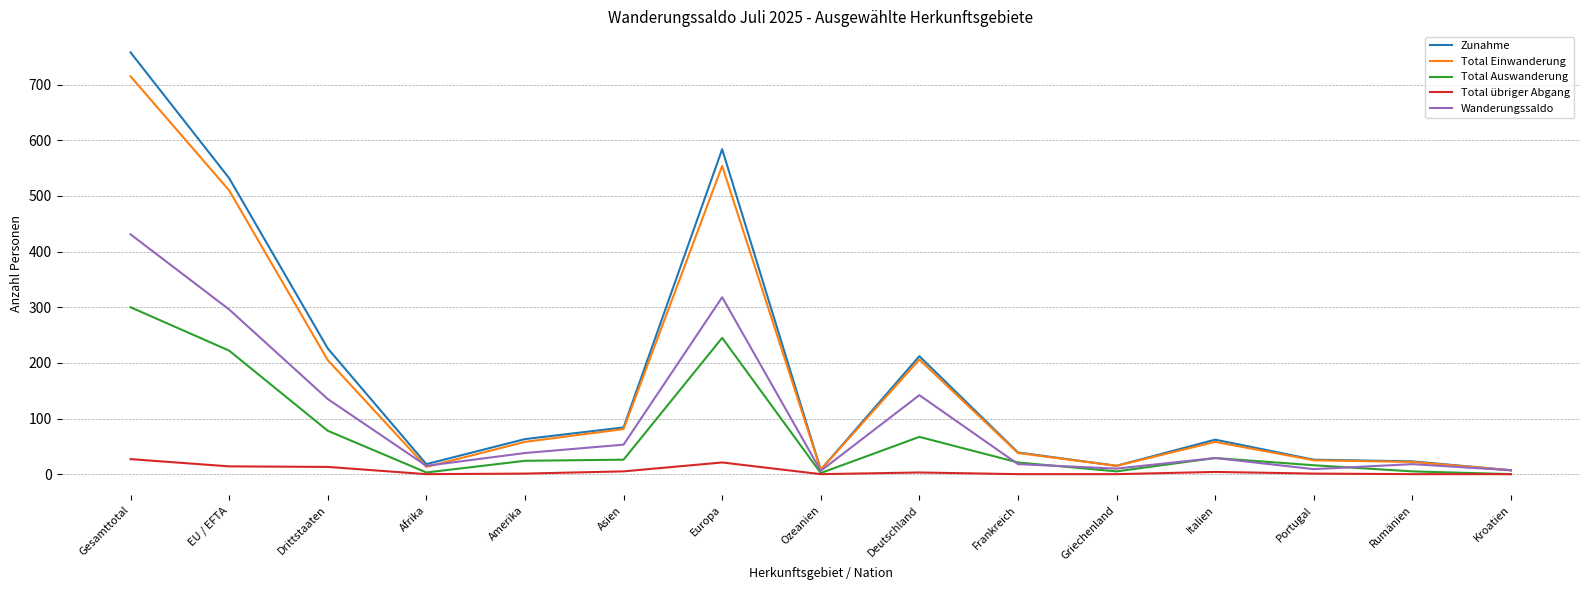

The value of Total Auswanderung at EU / EFTA is 132. True or false?

False